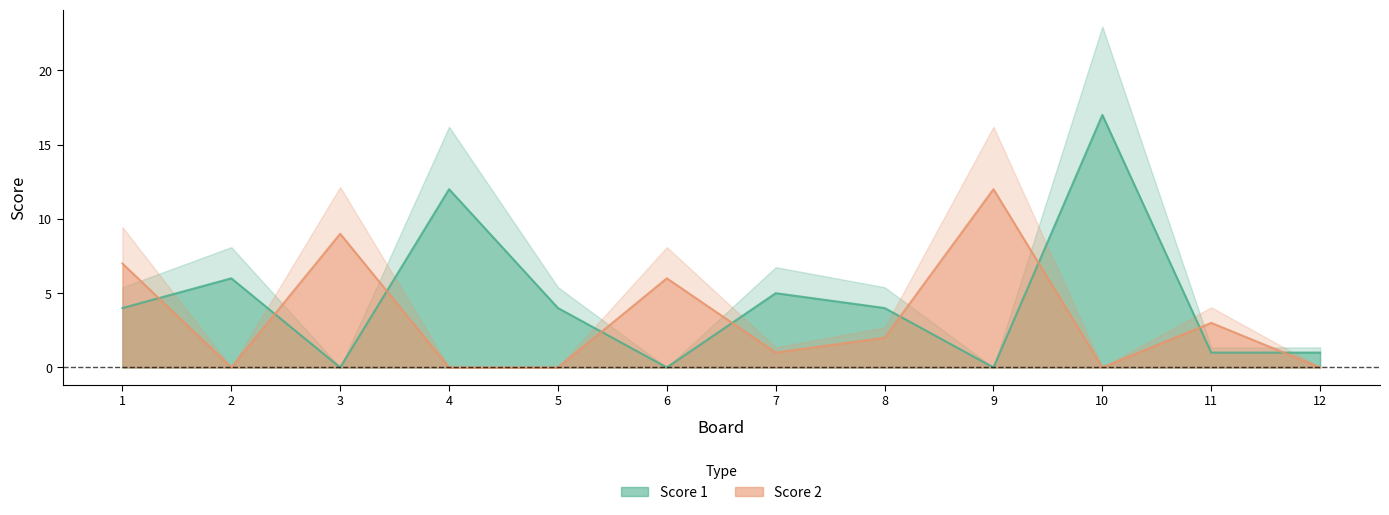

Rank the series by their average value, from highest to lowest.

Score 1, Score 2